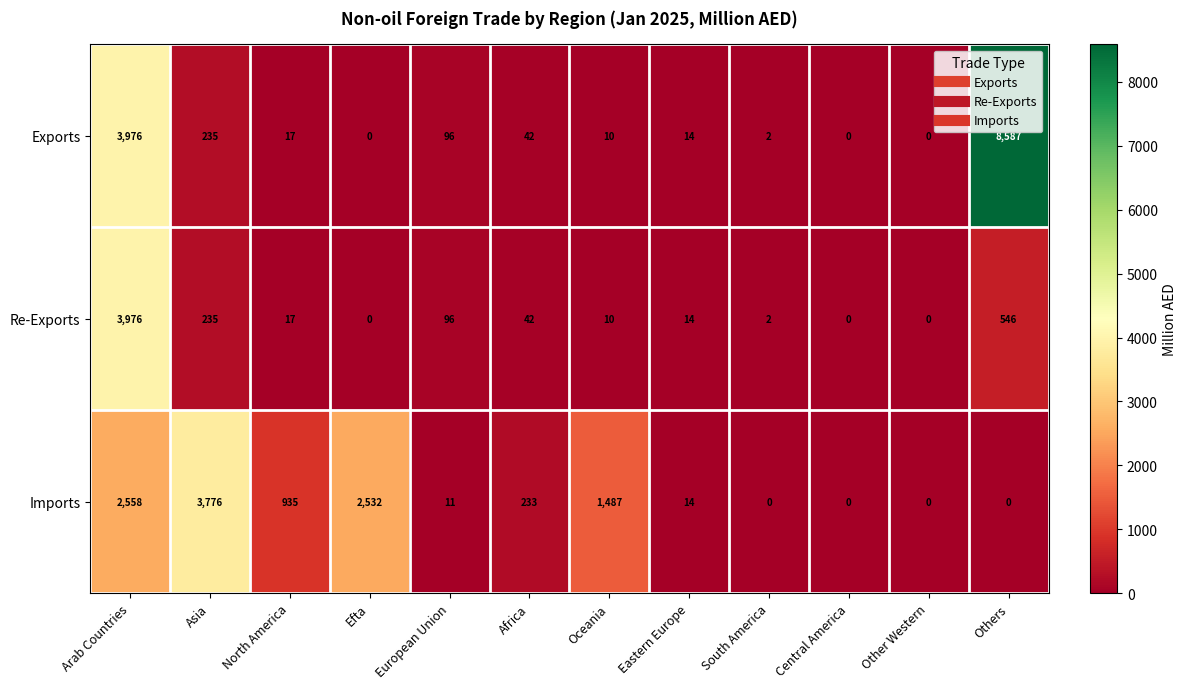

What is the difference between the second highest and second lowest values in the Re-Exports series?

546